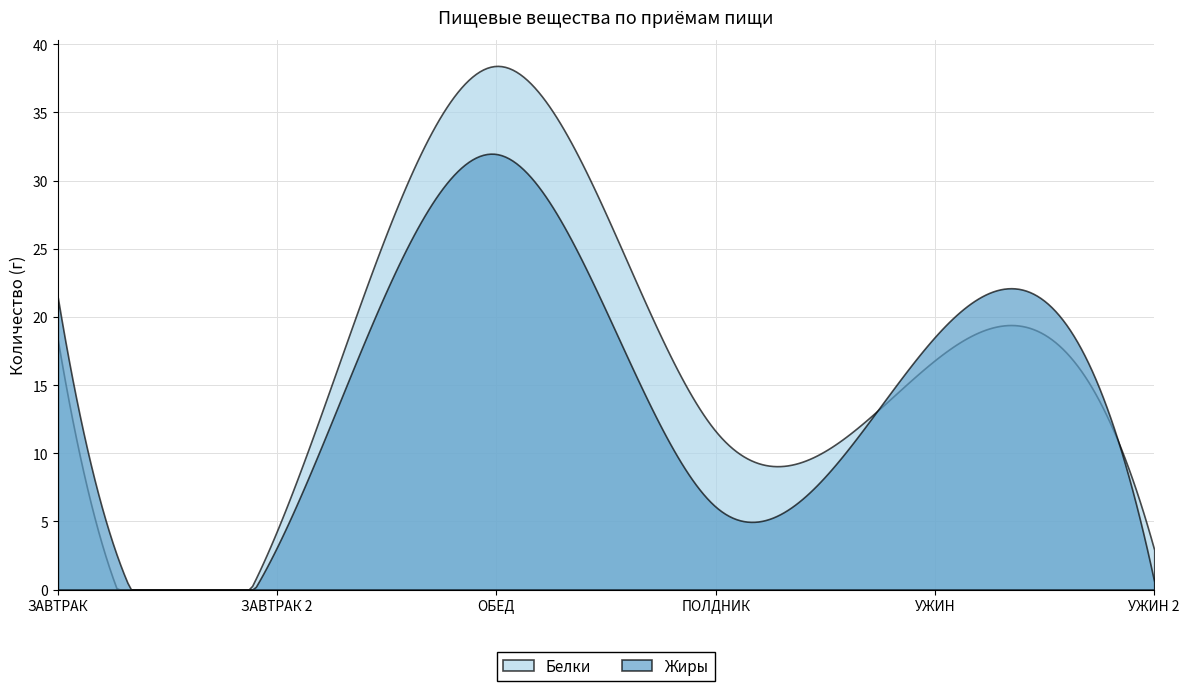

Which series has the largest total across all categories?

Белки